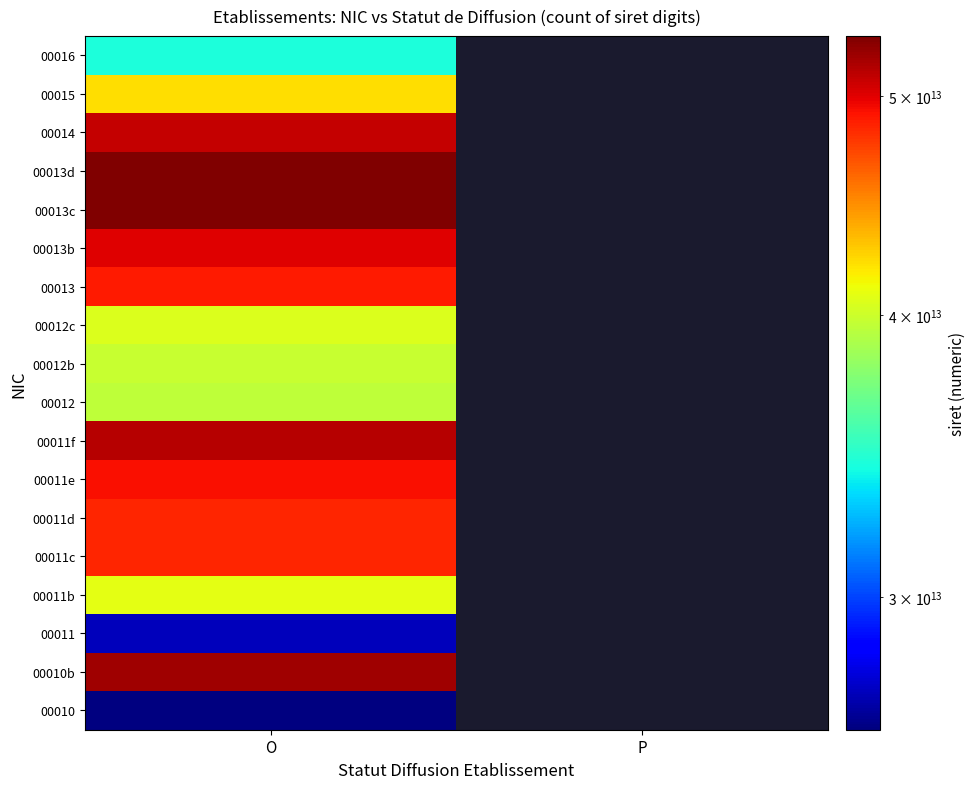

What is the difference between the highest and lowest values at O?

26948882700003.0